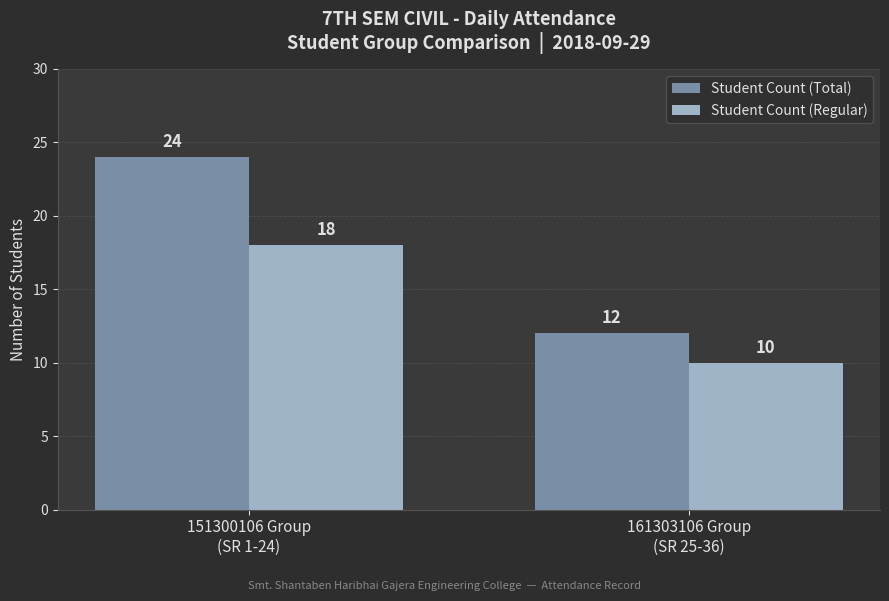

True or false: Student Count (Total) has a value of 24 at 151300106 Group
(SR 1-24).

True